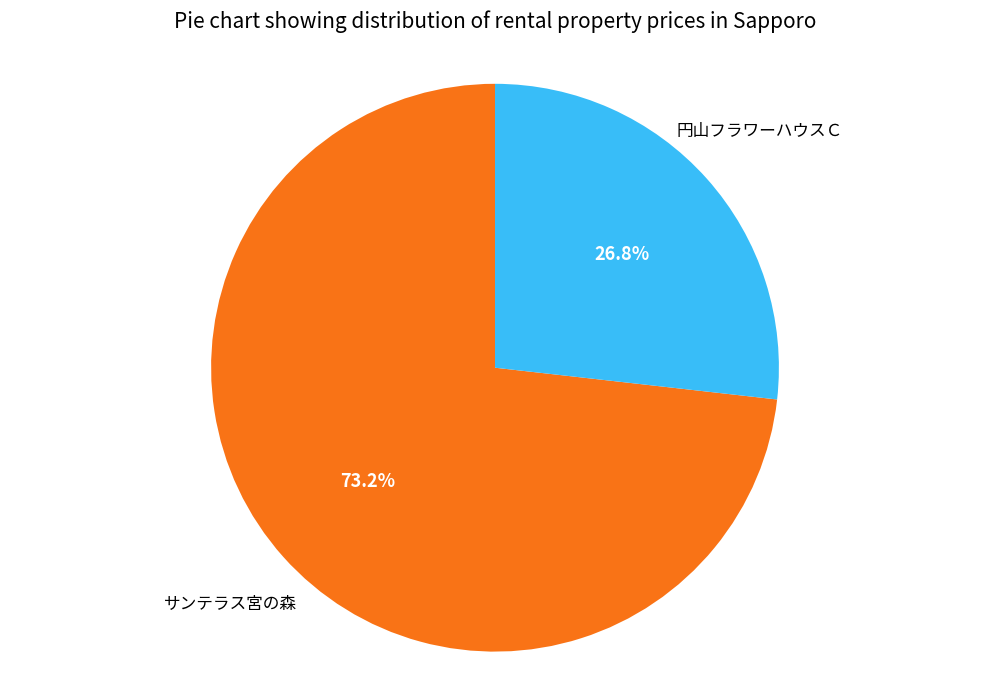

Does any single category account for the majority?

Yes